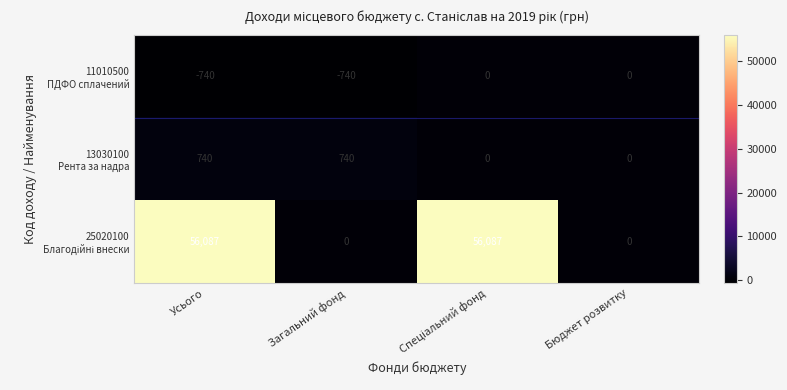

What is the difference between the highest and lowest values at Загальний фонд?

1480